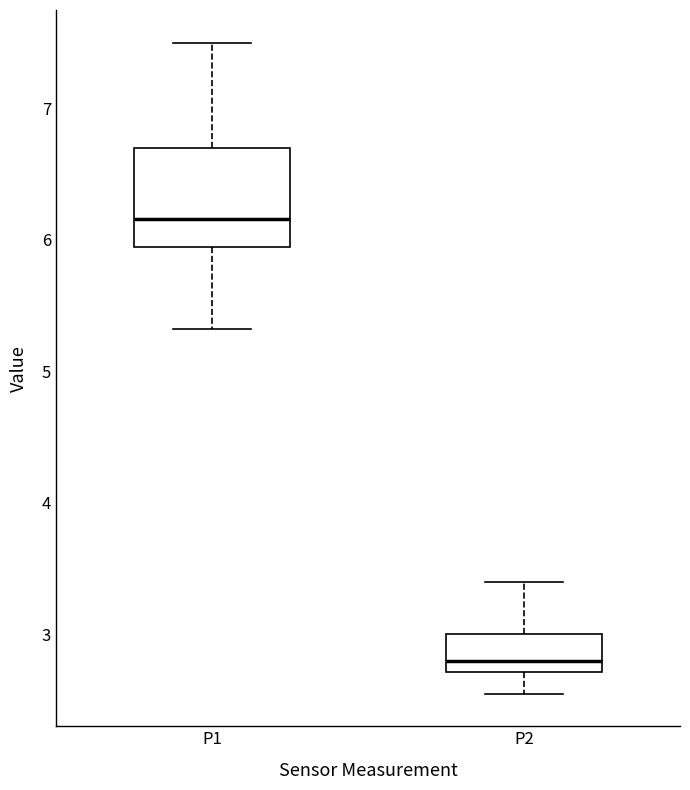

Which box is the tallest, from its lower edge to its upper edge?

P1